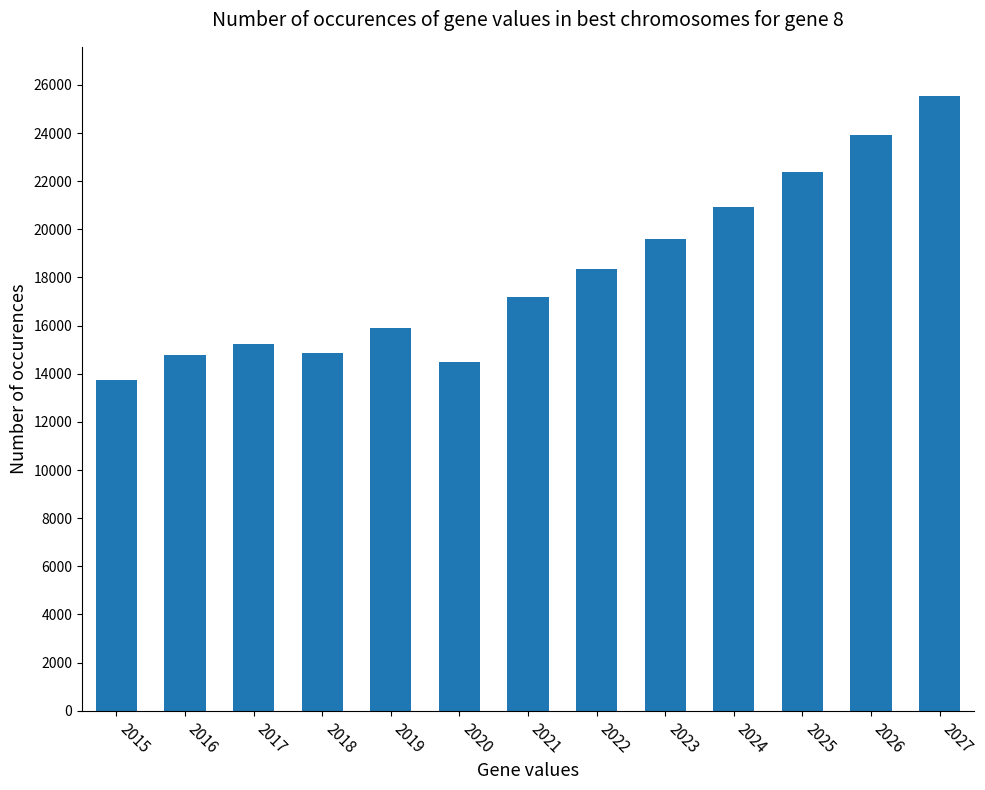

How many categories are shown in the chart?

13